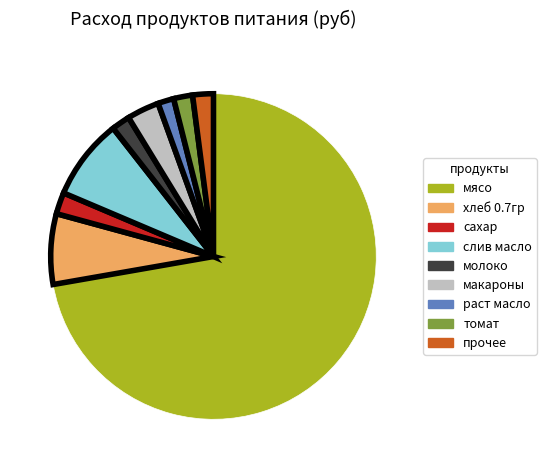

How many segments does this pie chart have?

9